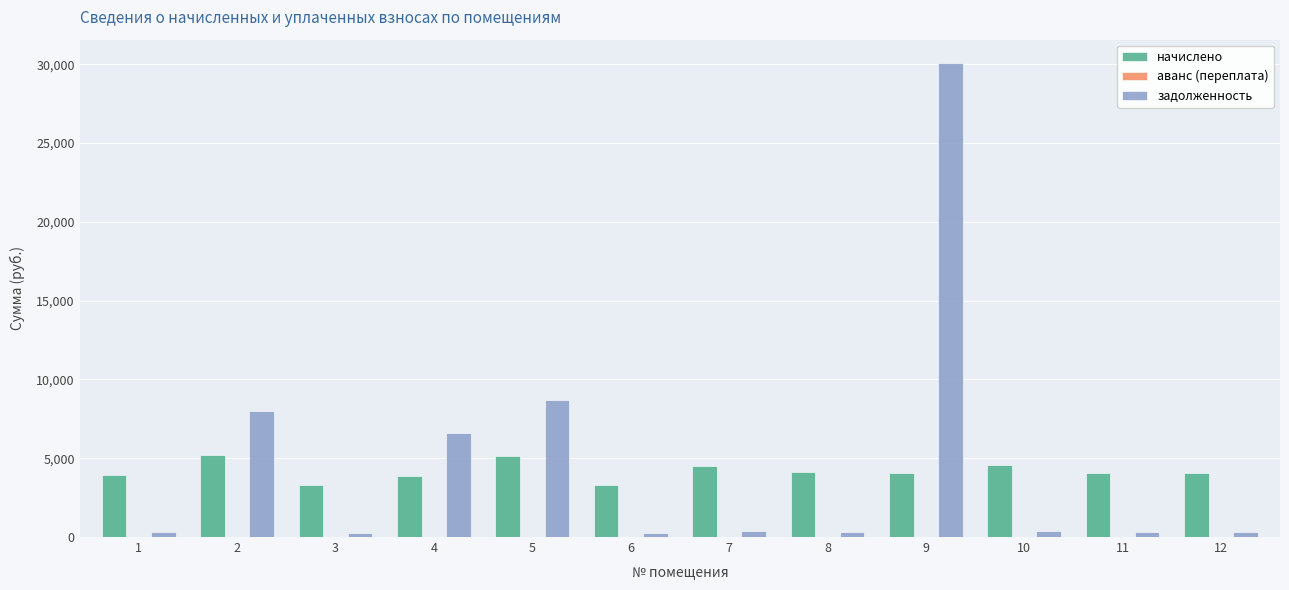

Which series has the largest range (max minus min)?

задолженность